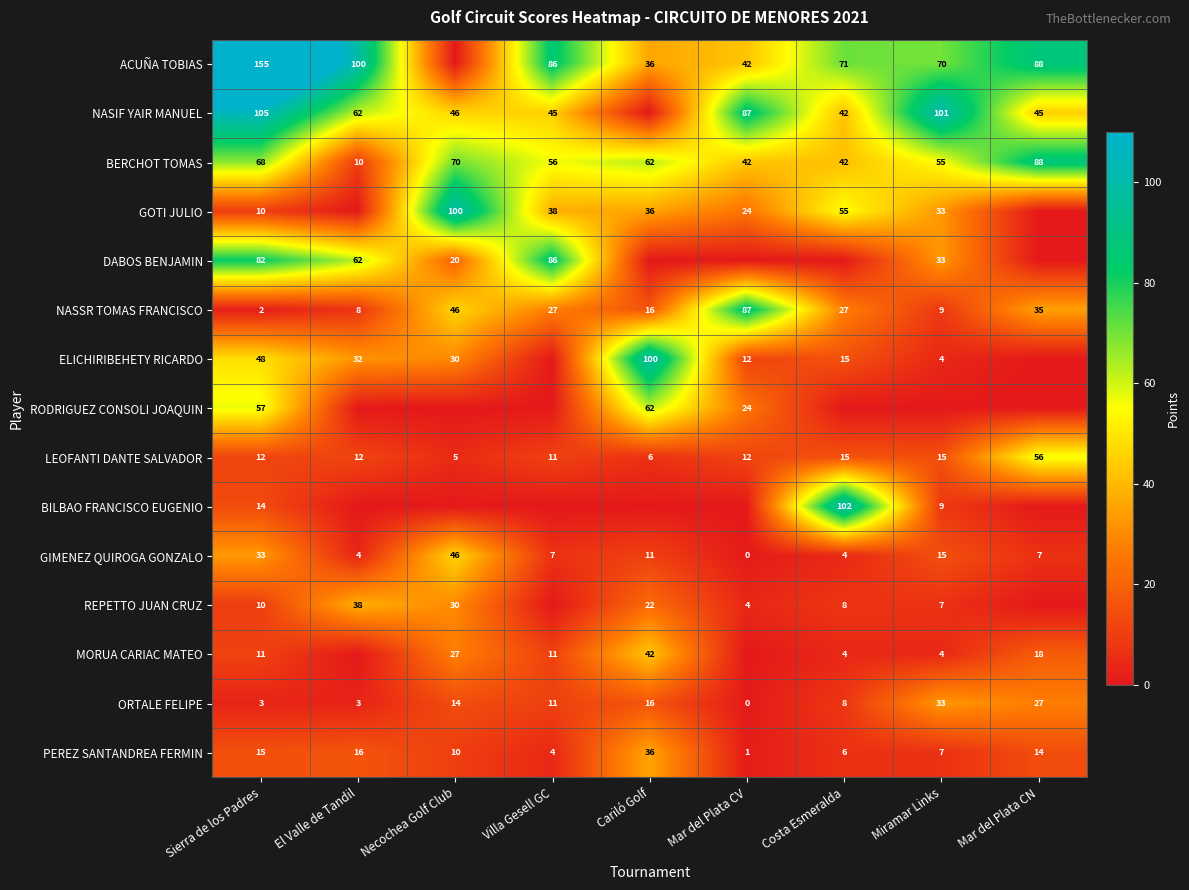

What is the approximate value of PEREZ SANTANDREA FERMIN at Miramar Links?

7